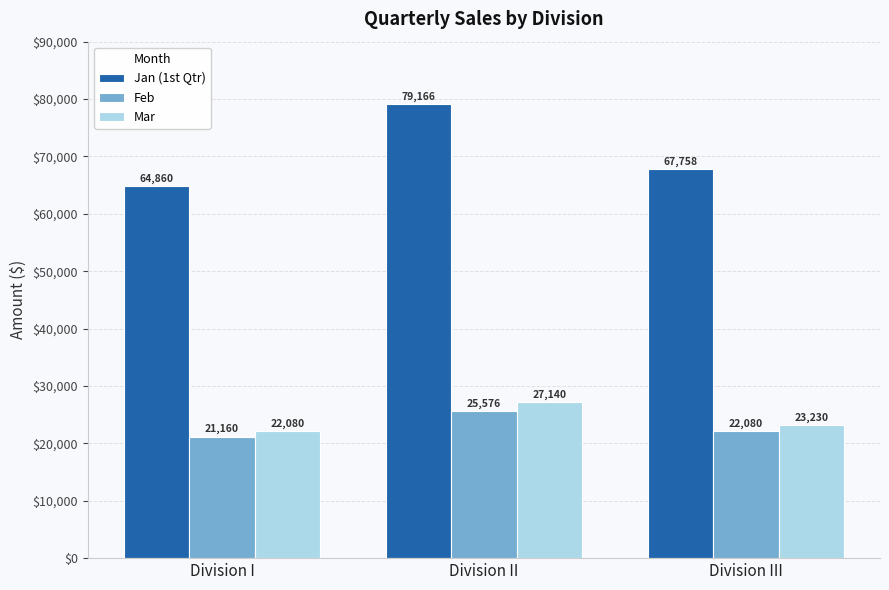

What position from the right is Division III?

1